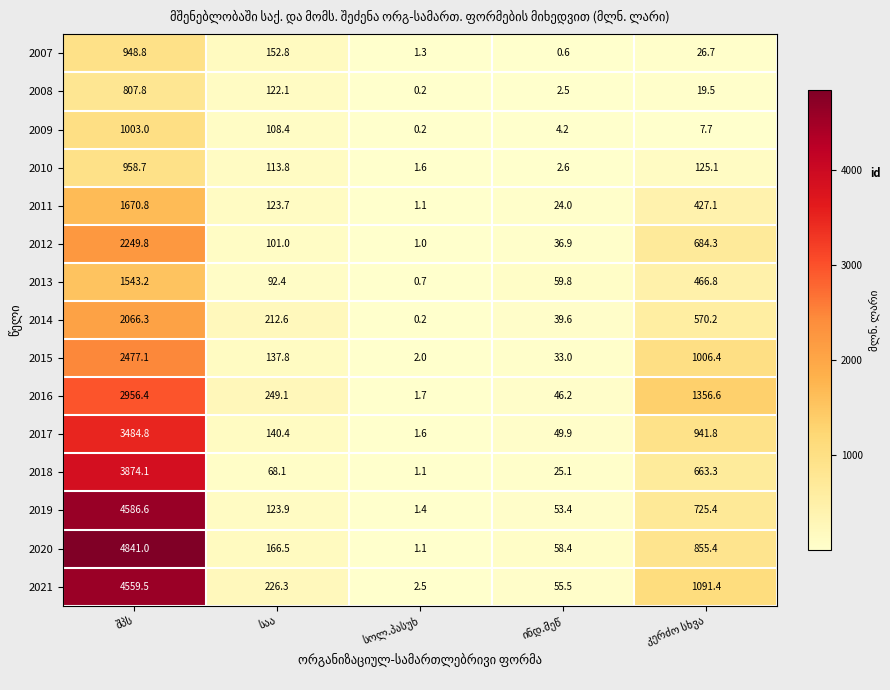

What is the difference between the second highest and second lowest values in the 2017 series?

891.9